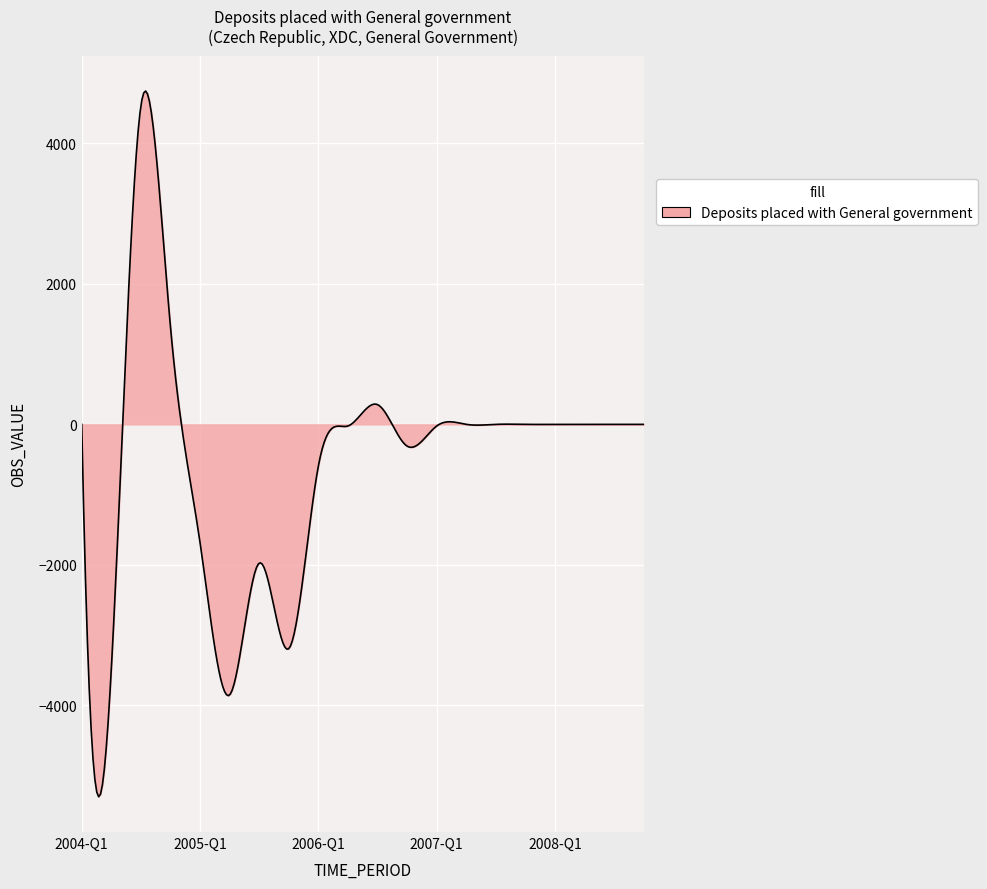

What is the minimum value shown in the chart?

-5301.4